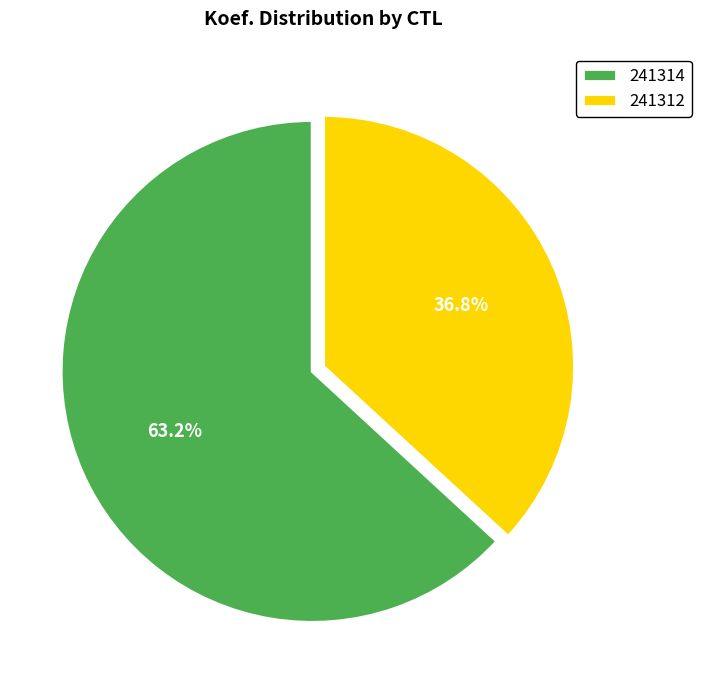

Is it true that 241312 is 37% of the pie?

True